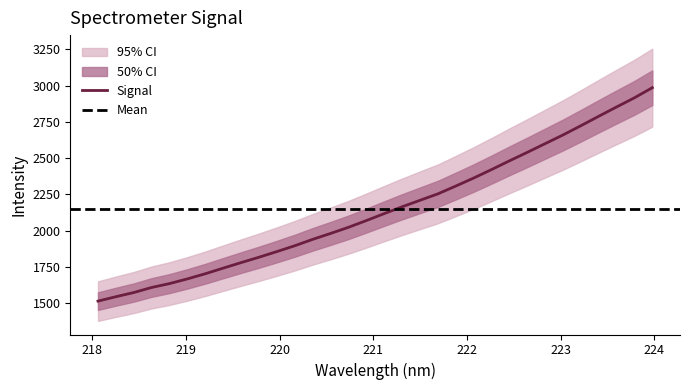

What is the value of the 18th point from the left?

2164.4